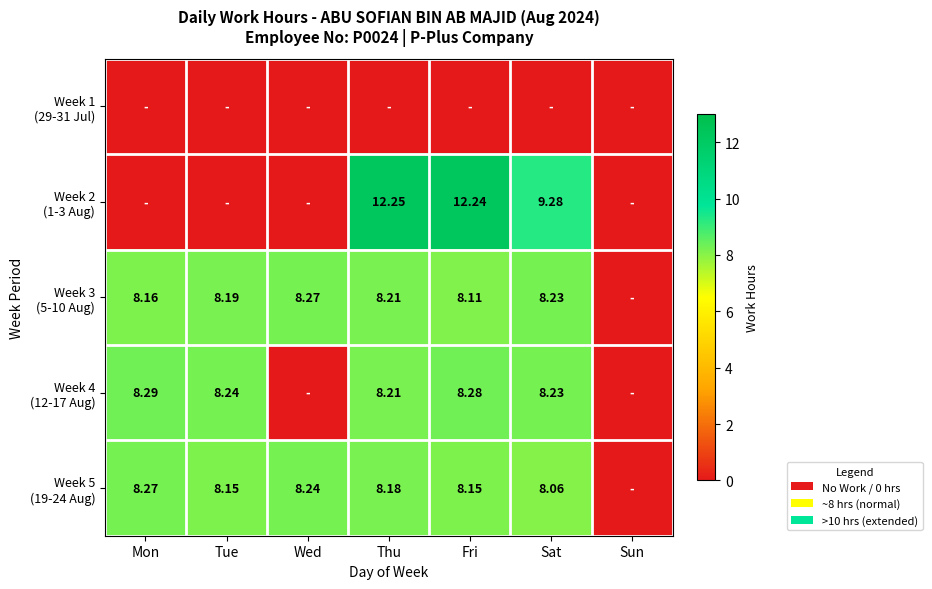

The value of Week 5 (19-24 Aug) at Mon is 8.3. True or false?

True